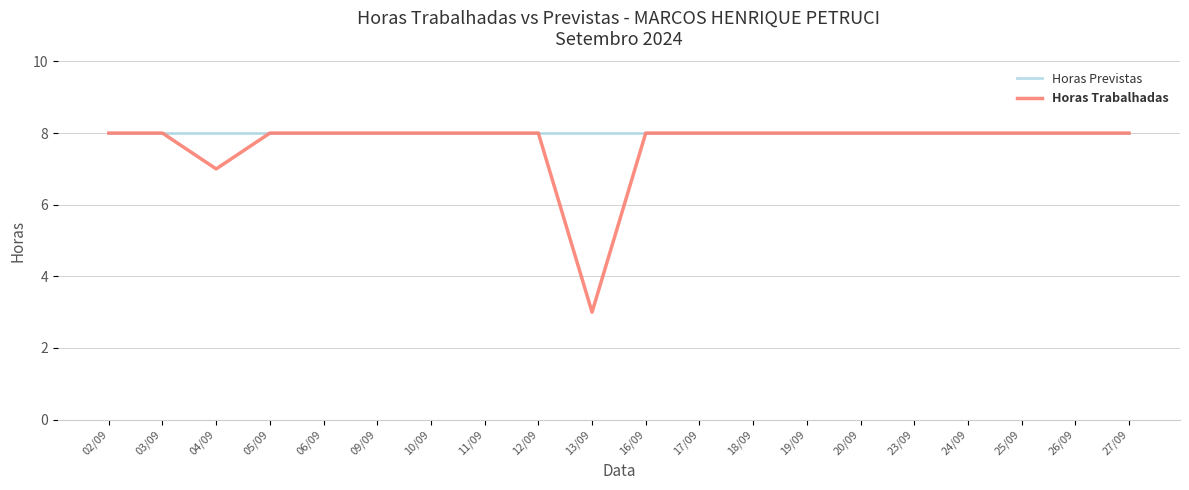

What is the highest value of the Horas Previstas series?

8